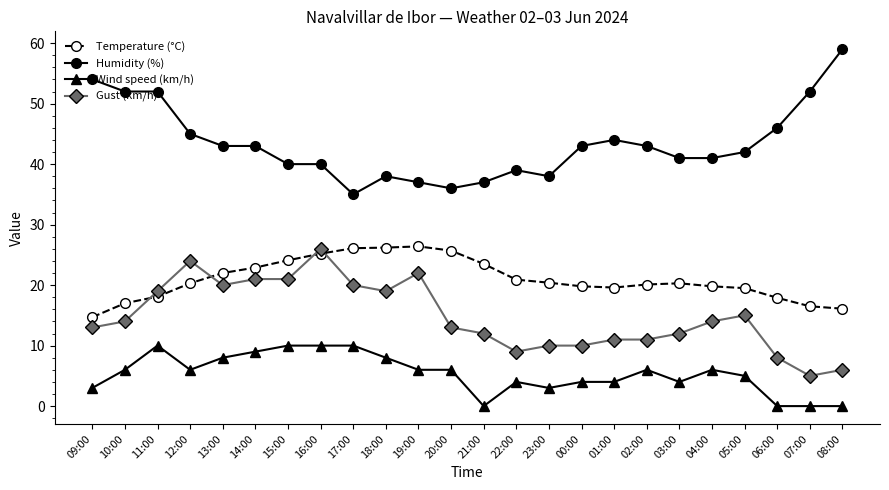

How many lines are shown in the chart?

4